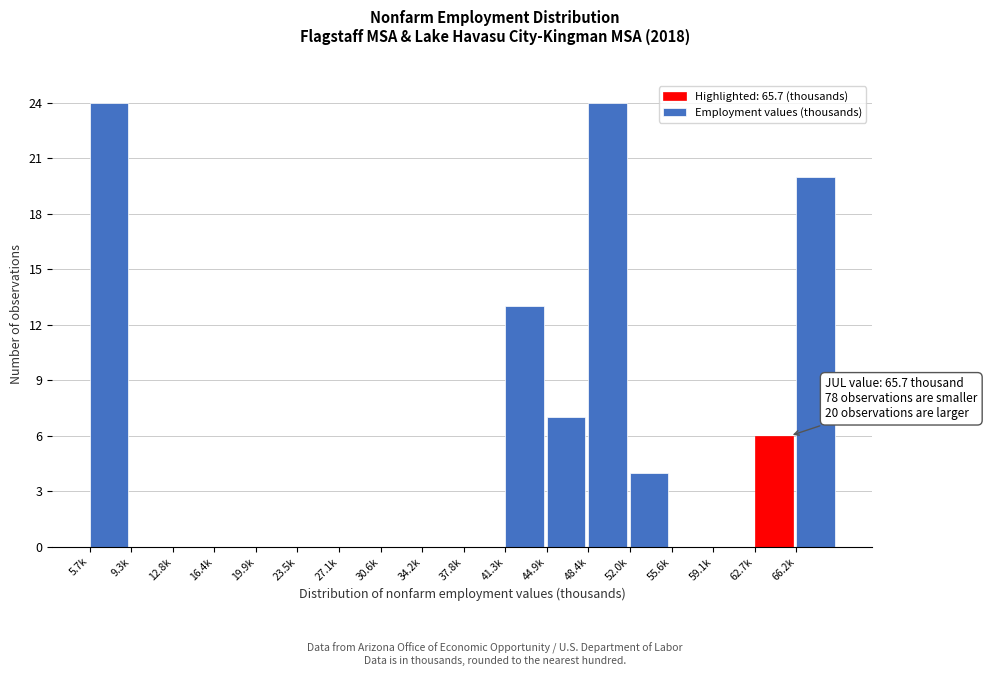

Reading left to right, list all the values displayed in this chart.

5.7k=24	9.3k=0	12.8k=0	16.4k=0	19.9k=0	23.5k=0	27.1k=0	30.6k=0	34.2k=0	37.8k=0	41.3k=13	44.9k=7	48.4k=24	52.0k=4	55.6k=0	59.1k=0	62.7k=6	66.2k=20